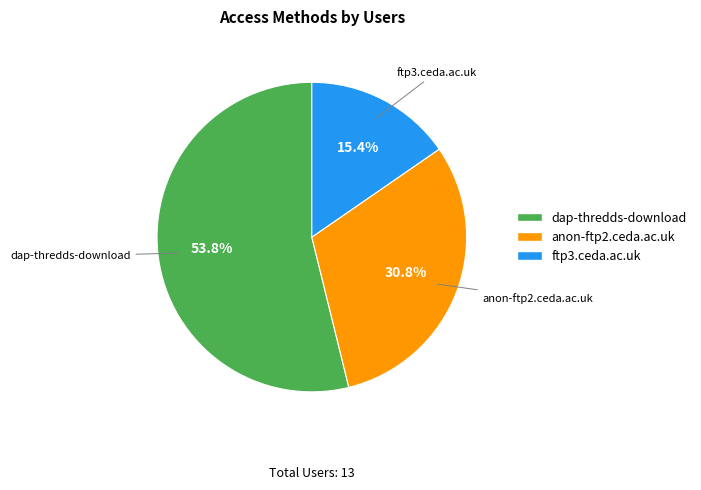

To the nearest percent, what portion does ftp3.ceda.ac.uk represent?

15%